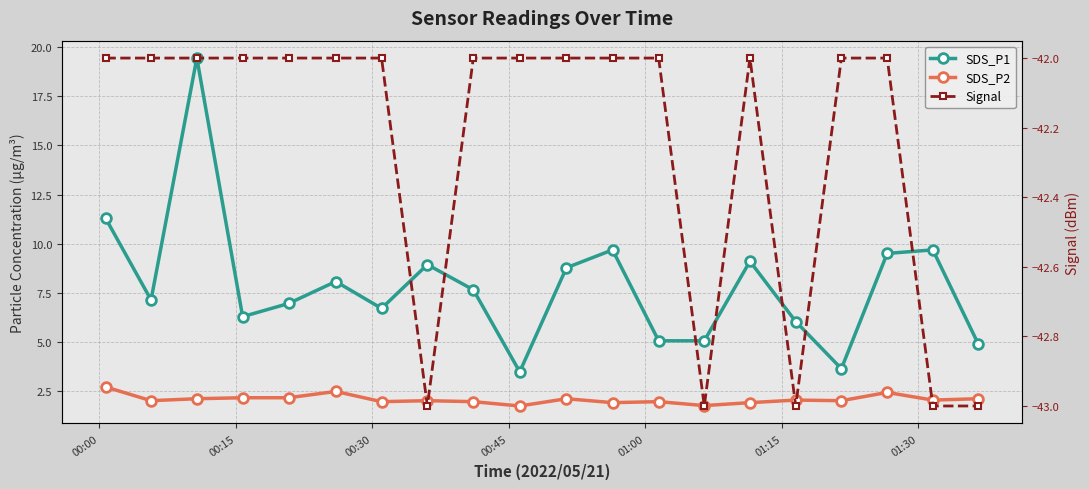

Count the number of categories in the chart.

20